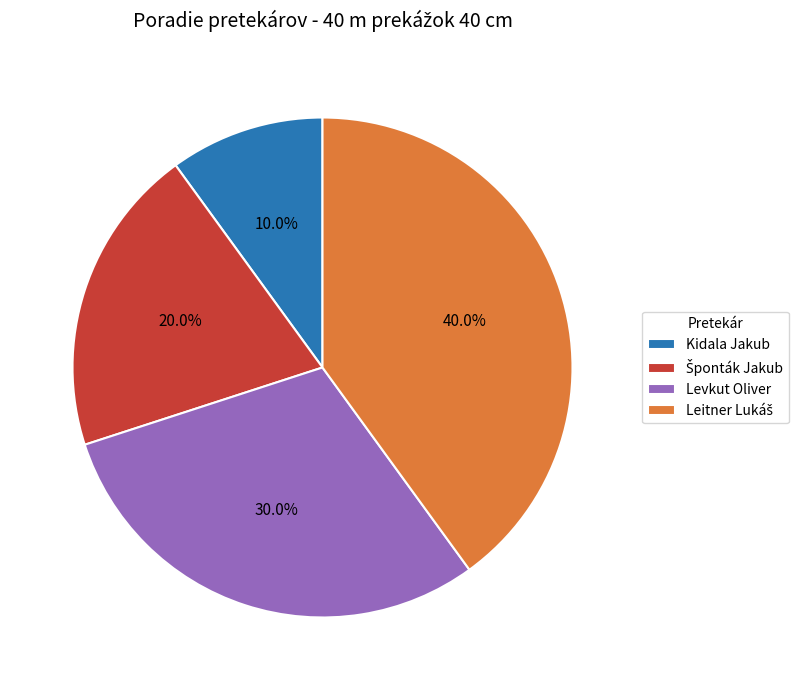

Does Levkut Oliver account for over 50% of the chart?

No